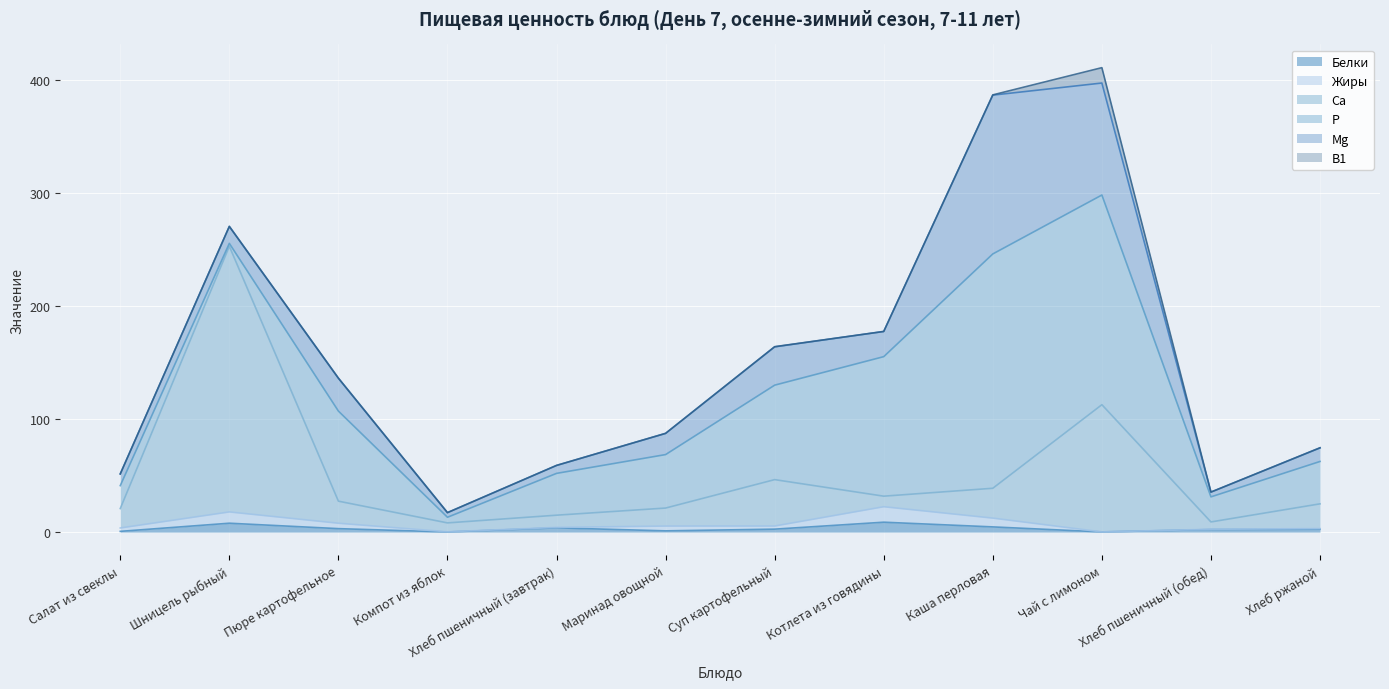

How many interior local peaks does the P series have?

2